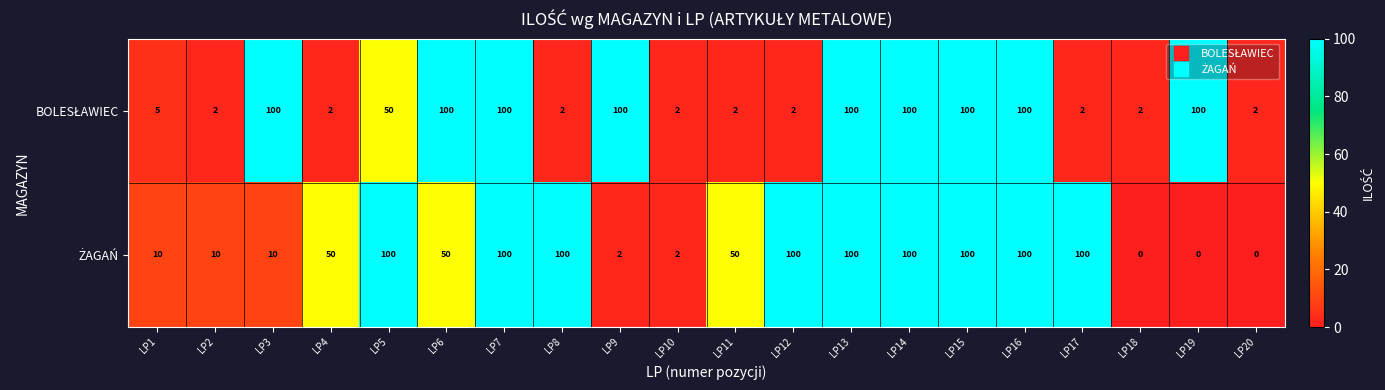

What is the maximum value shown in the chart?

100